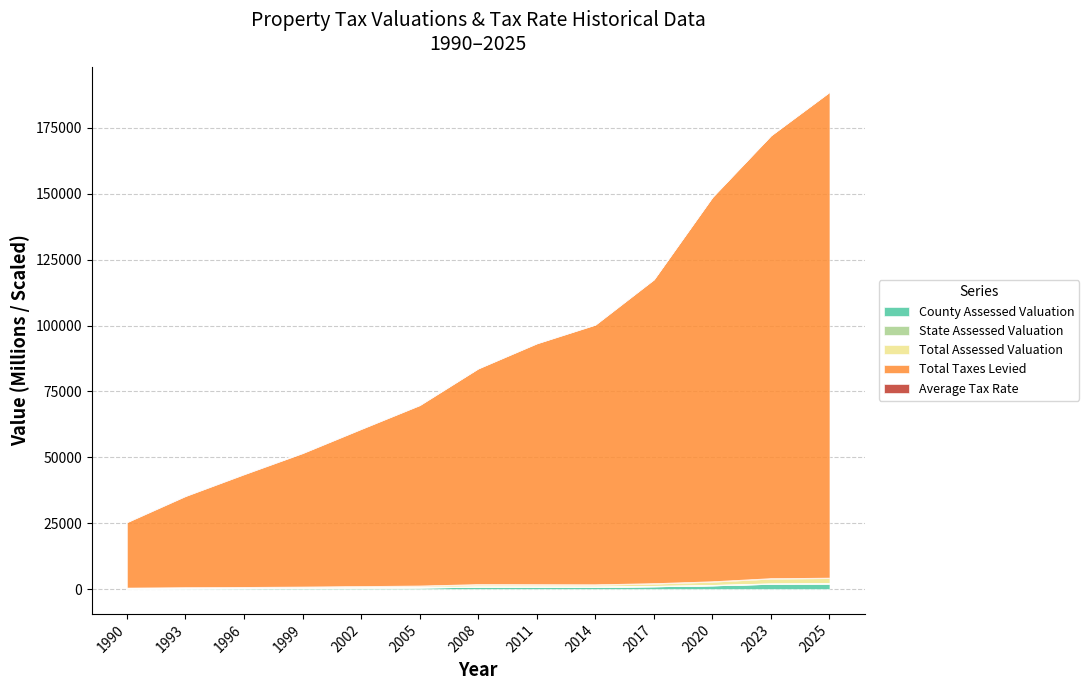

True or false: Total Assessed Valuation and State Assessed Valuation cross at least once.

False